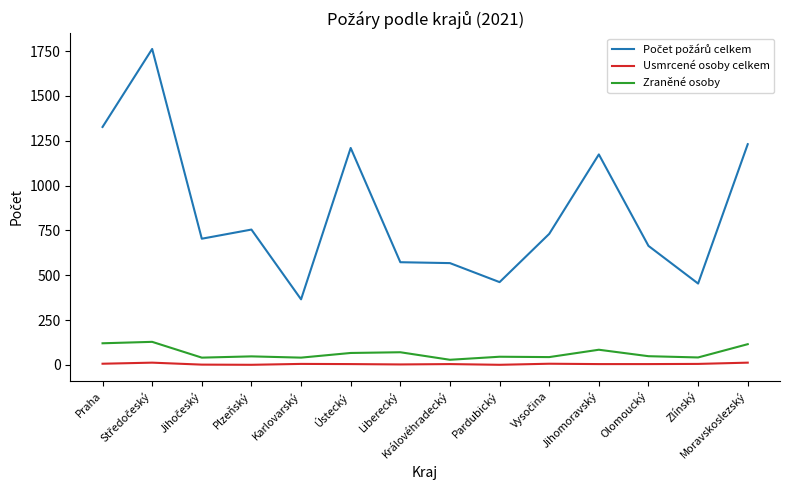

Reading left to right, list all the values displayed in this chart.

Počet požárů celkem: Praha=1327	Středočeský=1762	Jihočeský=704	Plzeňský=755	Karlovarský=366	Ústecký=1210	Liberecký=573	Královéhradecký=568	Pardubický=462	Vysočina=731	Jihomoravský=1174	Olomoucký=664	Zlínský=454	Moravskoslezský=1231
Usmrcené osoby celkem: Praha=7	Středočeský=13	Jihočeský=2	Plzeňský=1	Karlovarský=6	Ústecký=5	Liberecký=3	Královéhradecký=5	Pardubický=1	Vysočina=7	Jihomoravský=5	Olomoucký=5	Zlínský=6	Moravskoslezský=13
Zraněné osoby: Praha=121	Středočeský=129	Jihočeský=41	Plzeňský=48	Karlovarský=41	Ústecký=67	Liberecký=71	Královéhradecký=29	Pardubický=46	Vysočina=44	Jihomoravský=85	Olomoucký=49	Zlínský=42	Moravskoslezský=116